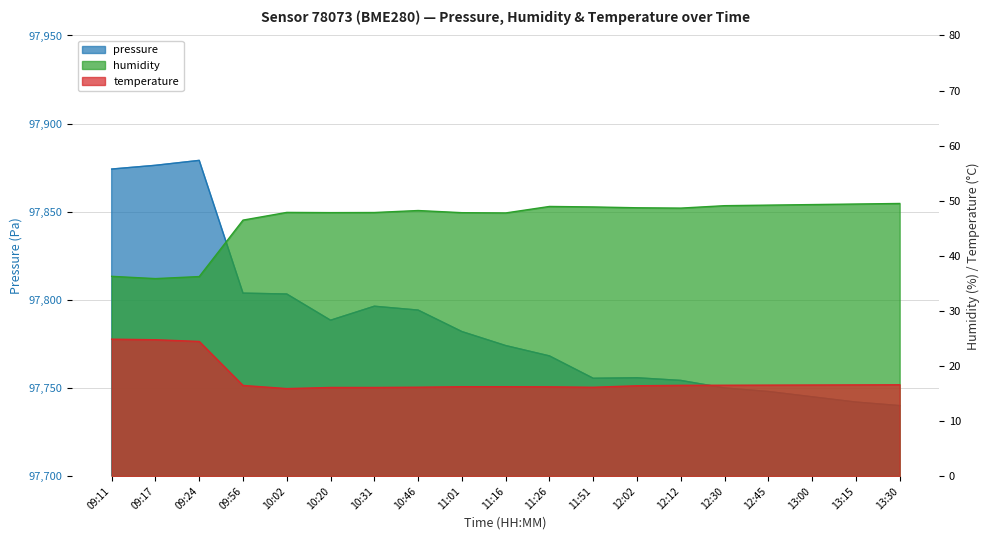

What are all the series names shown in the legend?

pressure, humidity, temperature